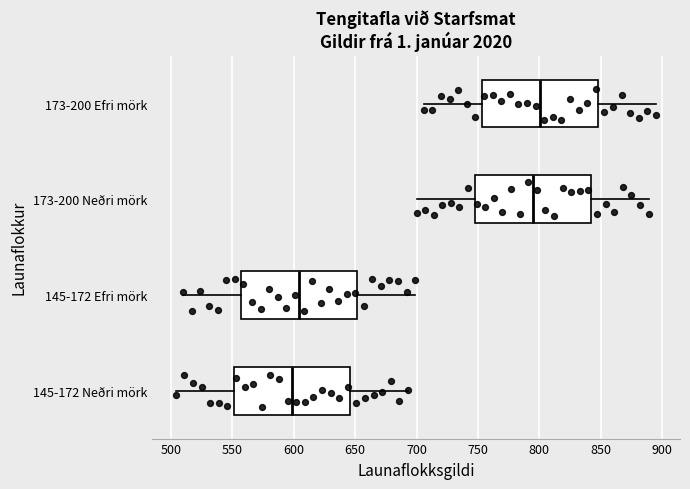

Reading bottom to top, transcribe this box plot: for each box, give where its median line is, the range the box spans, and where its two whiskers end, as read against the x-axis. The values are not printed on the chart, so give them approximately, as read against the axis.

145-172 Neðri mörk: median 600, box 550 to 645, whiskers 505 to 695
145-172 Efri mörk: median 605, box 555 to 650, whiskers 510 to 700
173-200 Neðri mörk: median 795, box 745 to 840, whiskers 700 to 890
173-200 Efri mörk: median 800, box 755 to 850, whiskers 705 to 895